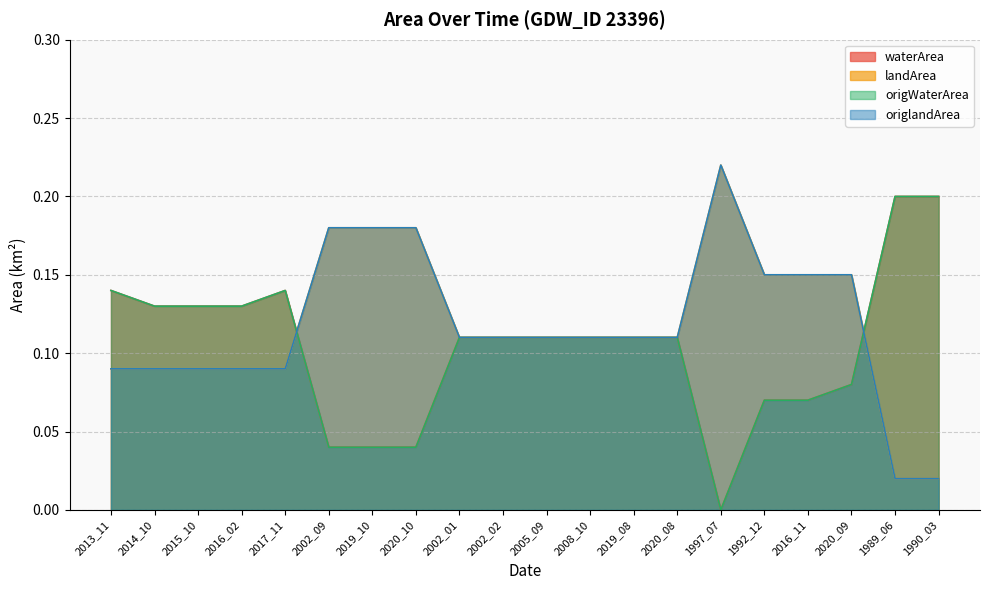

How many lines are shown in the chart?

4